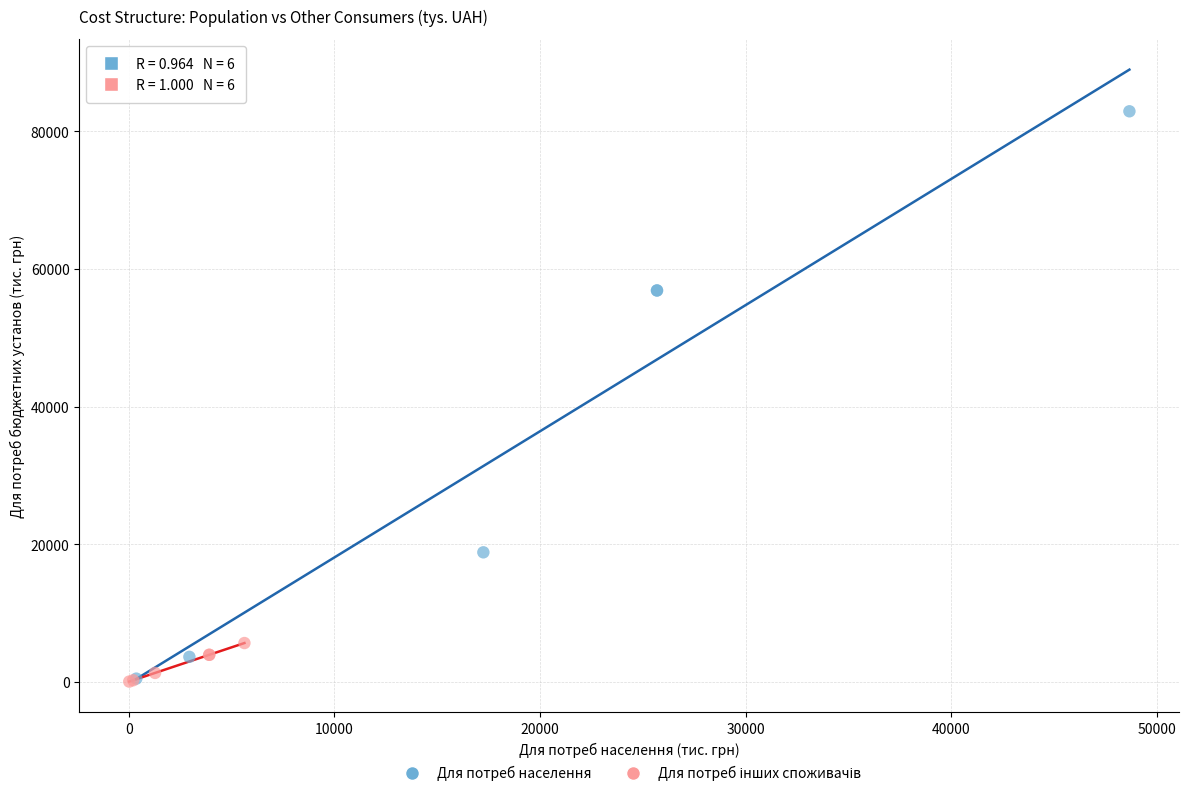

Which series has the widest spread of Y values?

Для потреб населення